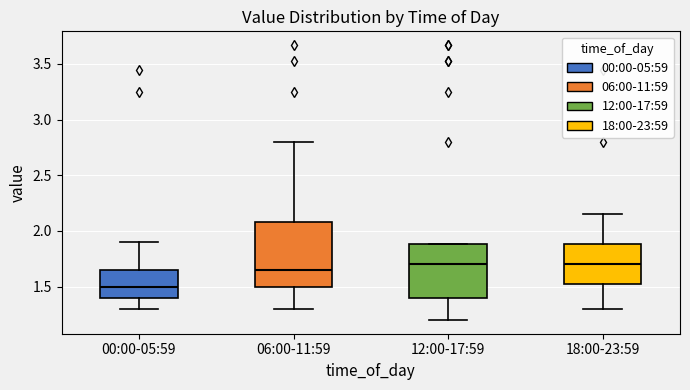

Comparing the boxes themselves (not the whiskers), which one is the tallest?

06:00-11:59